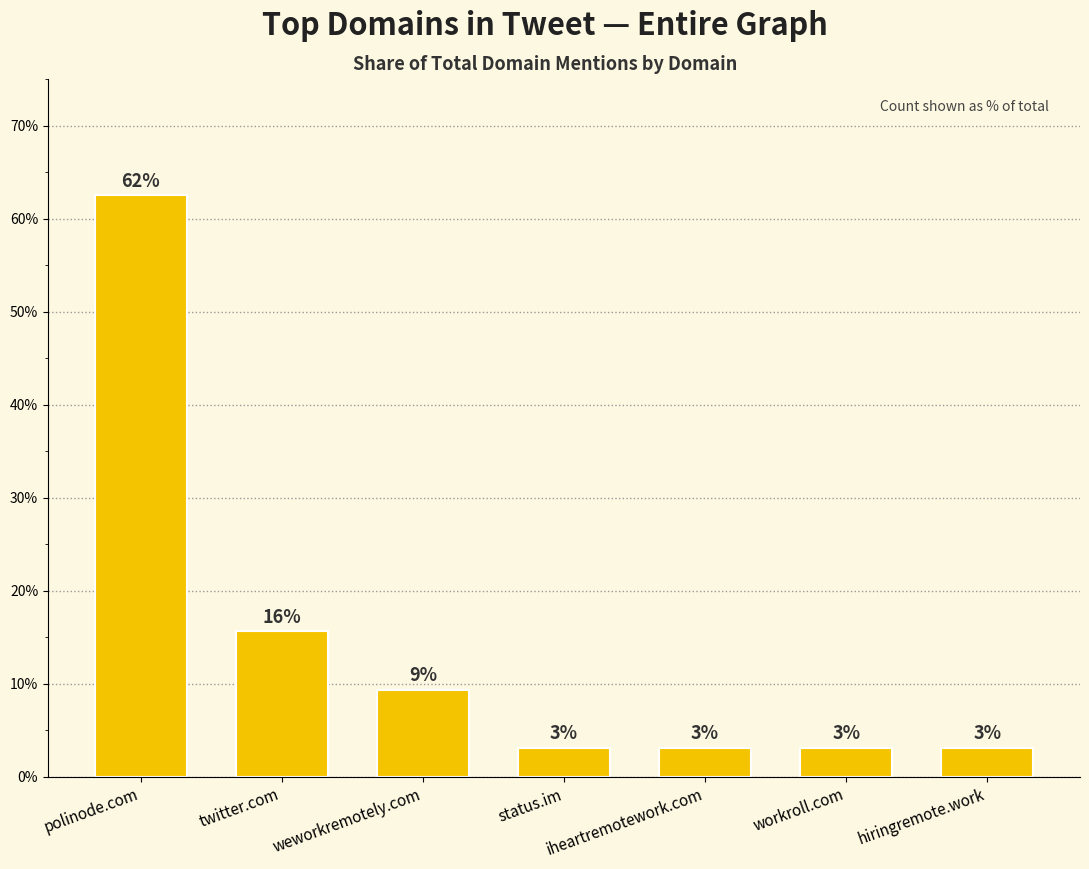

What is the value of the 4th bar from the left?

3.1